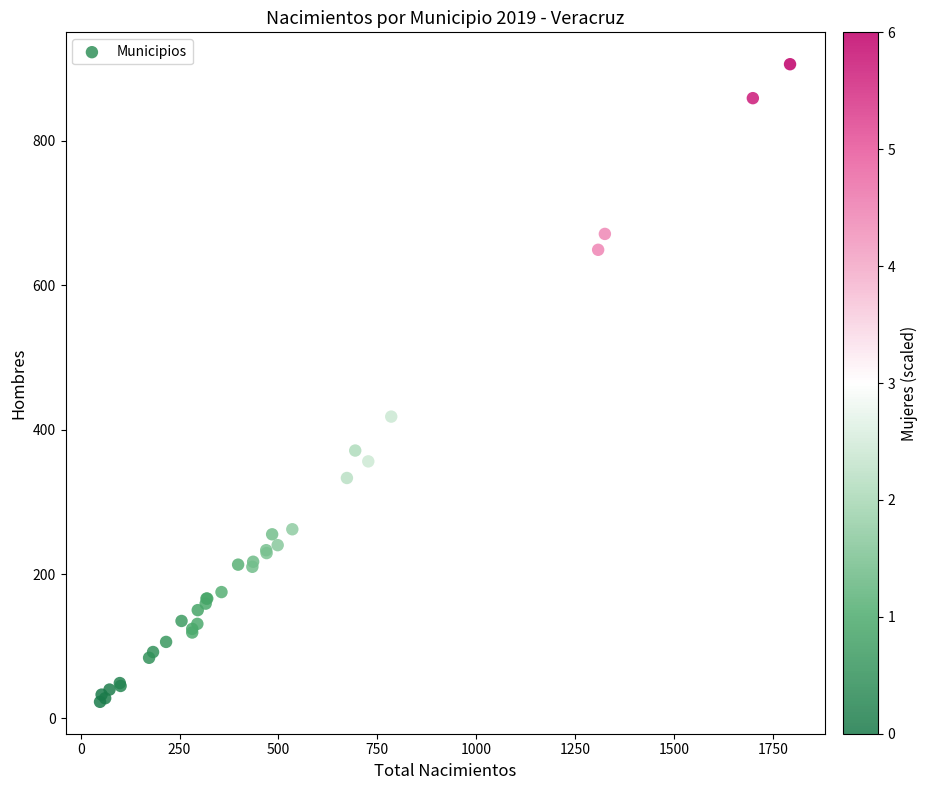

What Y value in the scatter plot is closest to 464?

418